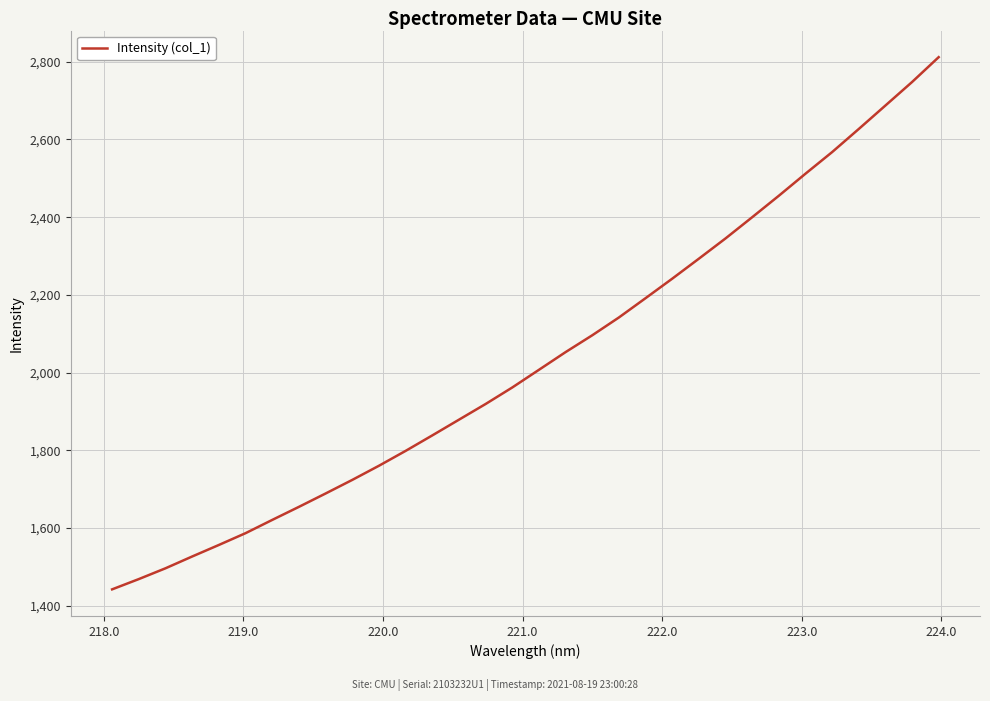

True or false: there are more than 0 points higher than both neighbors.

False